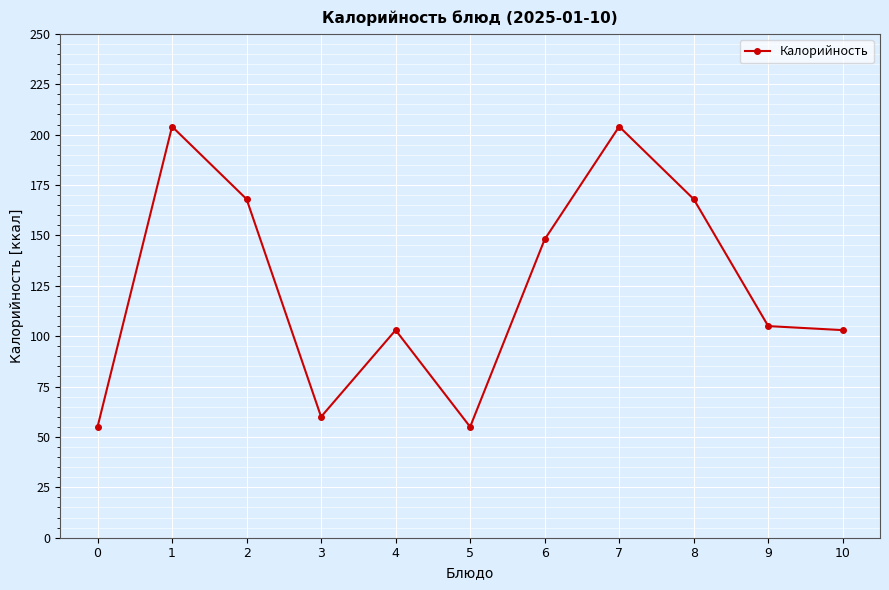

What is the smallest value displayed?

55